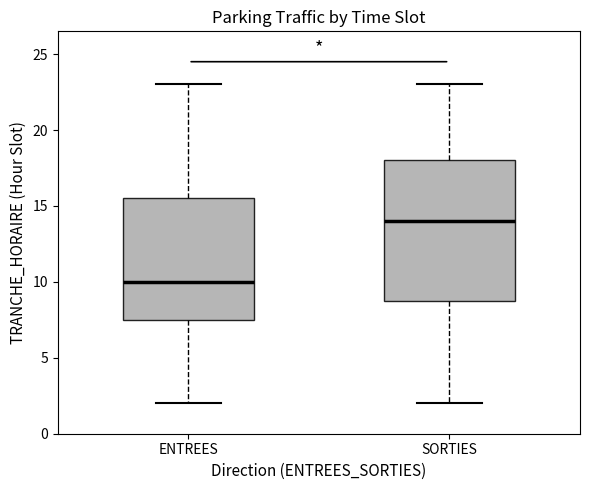

Where does the upper whisker of the box for SORTIES end on the y-axis? The values are not printed on the chart, so give them approximately, as read against the axis.

23.0